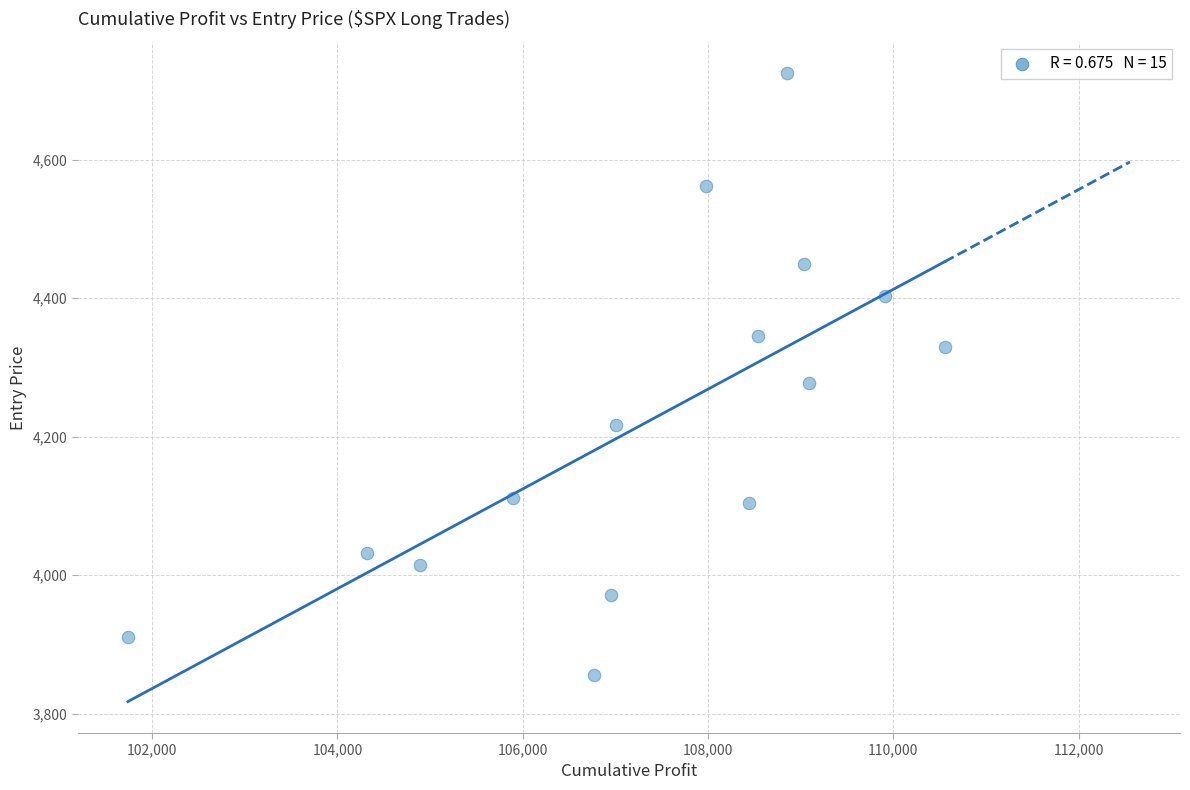

What Y value in the scatter plot is closest to 4290?

4276.9